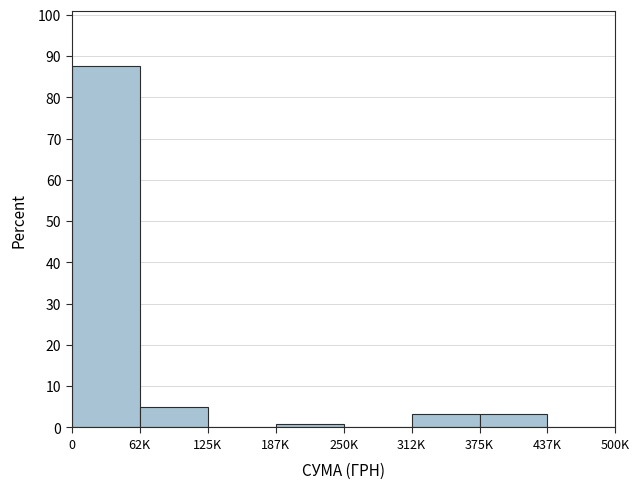

Reading left to right, what are all the values shown in this chart?

0=87.7	62K=4.9	125K=0.0	187K=0.8	250K=0.0	312K=3.3	375K=3.3	437K=0.0